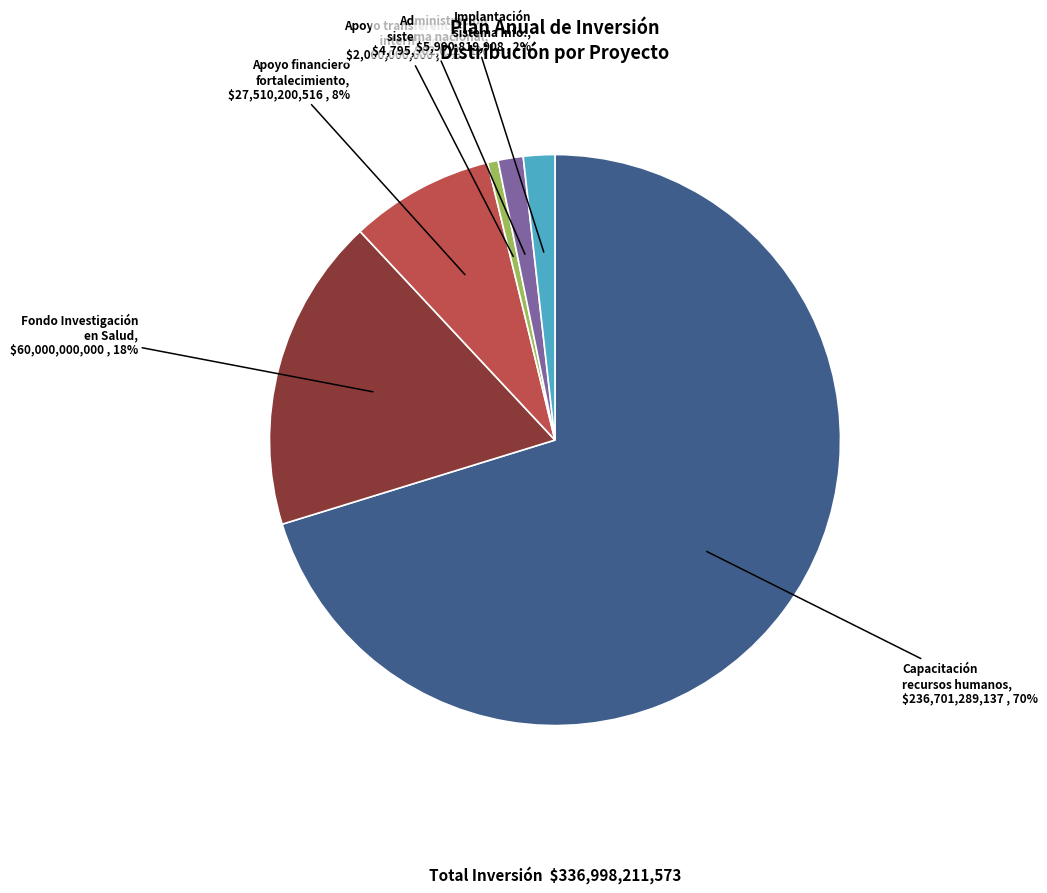

Is there any slice that represents more than half of the pie?

Yes